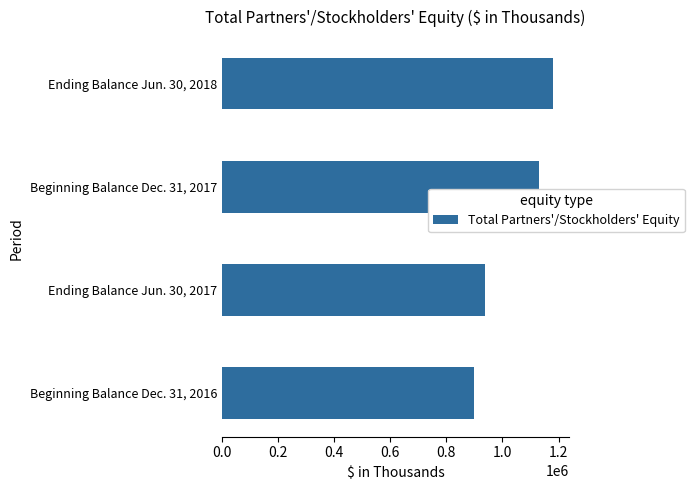

Reading bottom to top, list all the values displayed in this chart.

Beginning Balance Dec. 31, 2016=897219	Ending Balance Jun. 30, 2017=938862	Beginning Balance Dec. 31, 2017=1130333	Ending Balance Jun. 30, 2018=1179285